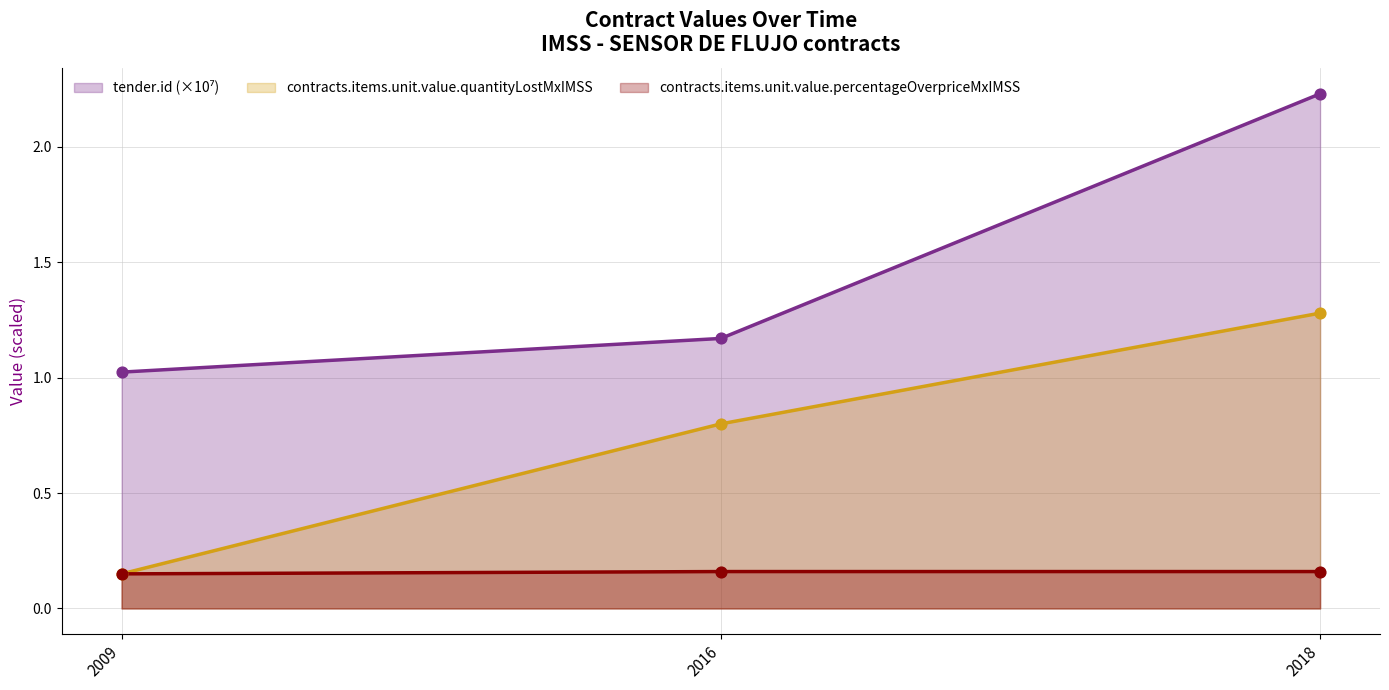

What are all the series names shown in the legend?

tender.id, contracts.items.unit.value.quantityLostMxIMSS, contracts.items.unit.value.percentageOverpriceMxIMSS